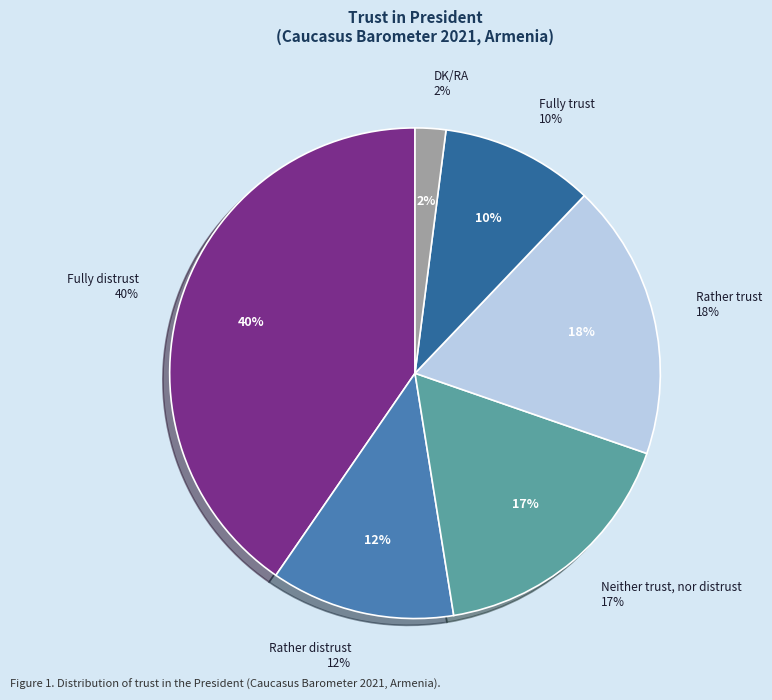

Rank the categories by value from lowest to highest.

DK/RA, Fully trust, Rather distrust, Neither trust, nor distrust, Rather trust, Fully distrust